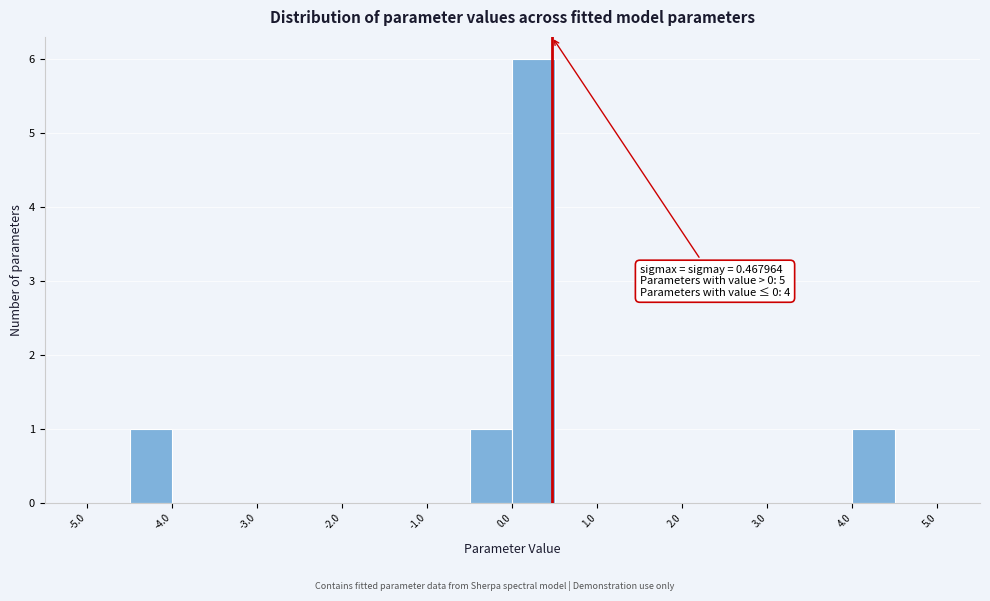

Over which range of the x-axis is the bar tallest?

0.0 to 0.5